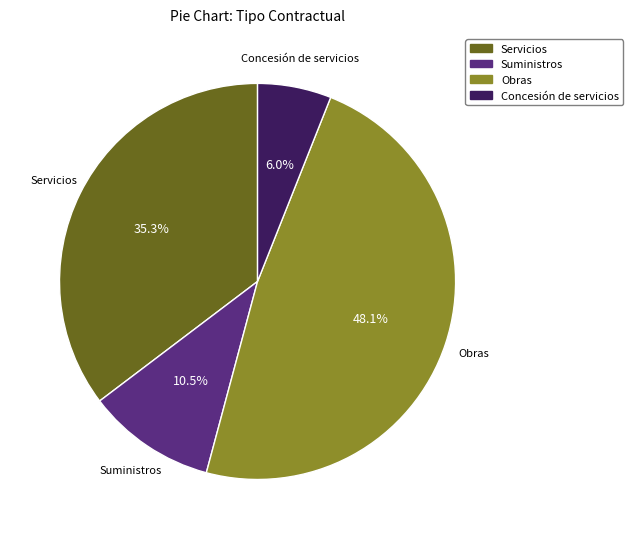

What percentage is the Servicios slice, to the nearest percent?

35%